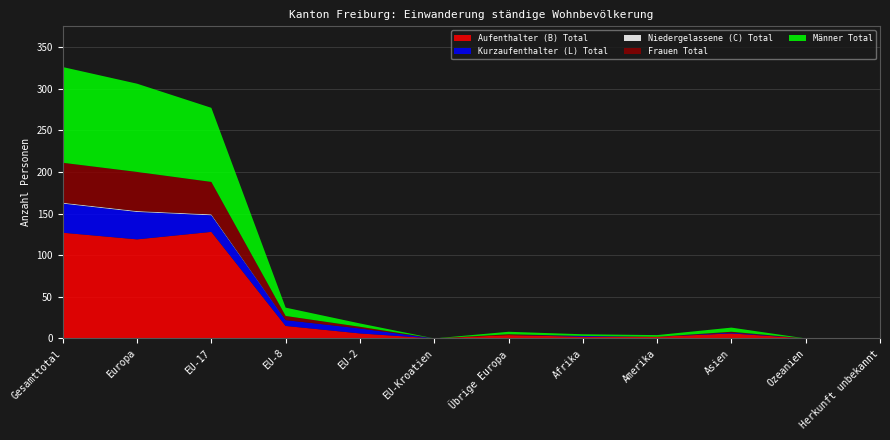

Reading left to right, extract all data points from this chart.

Aufenthalter (B) Total: 127	119	128	15	6	0	4	2	2	6	0	0
Kurzaufenthalter (L) Total: 35	33	20	7	6	0	0	1	0	1	0	0
Niedergelassene (C) Total: 1	1	1	0	0	0	0	0	0	0	0	0
Frauen Total: 48	47	39	5	2	0	1	0	0	1	0	0
Männer Total: 115	106	89	10	4	0	3	2	2	5	0	0